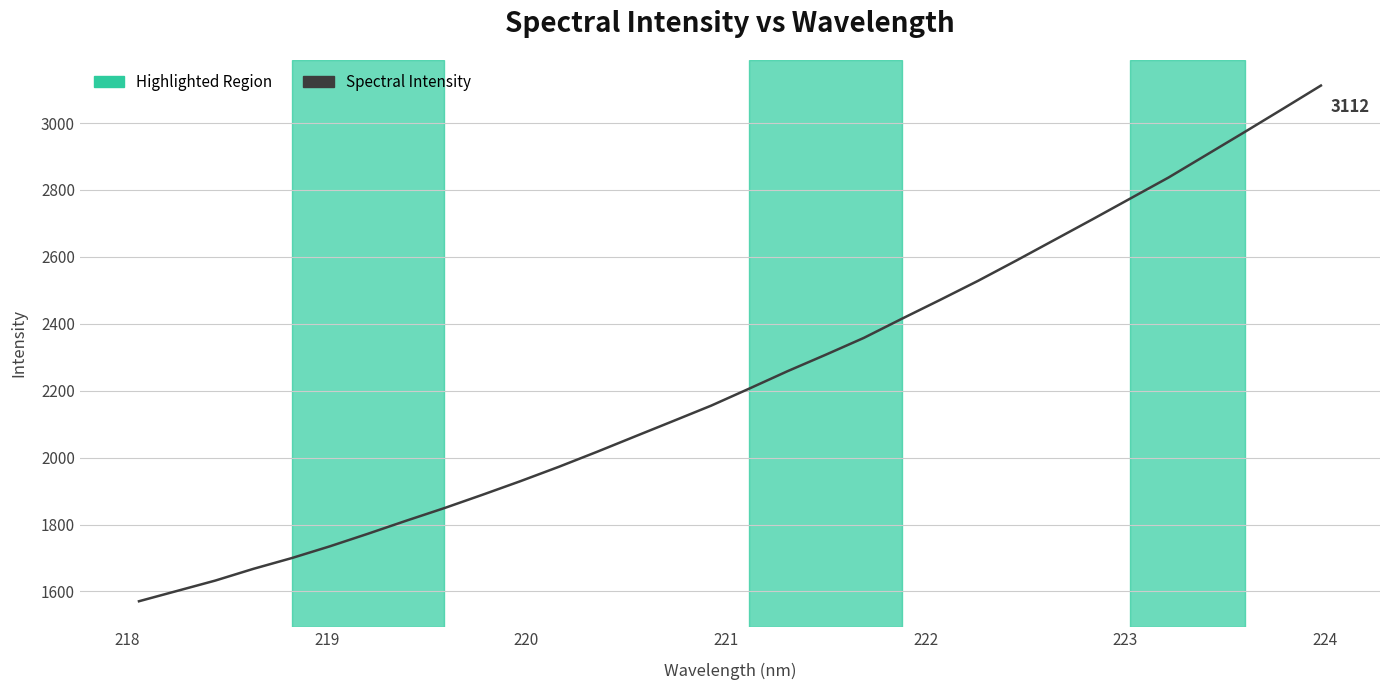

What is the maximum value shown in the chart?

3112.2